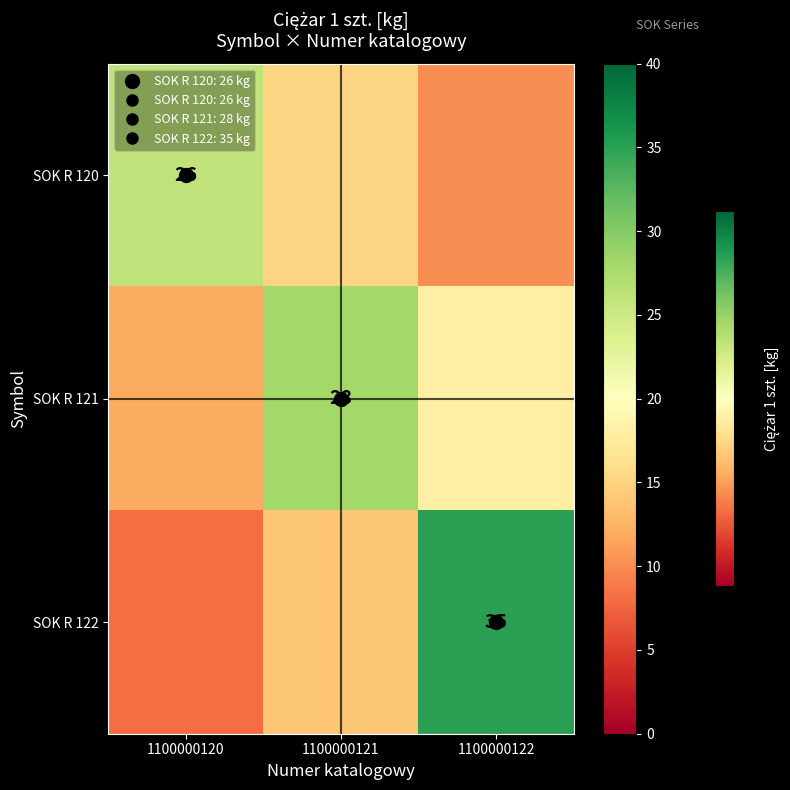

Where does the SOK R 121 series first go above 18?

1100000121